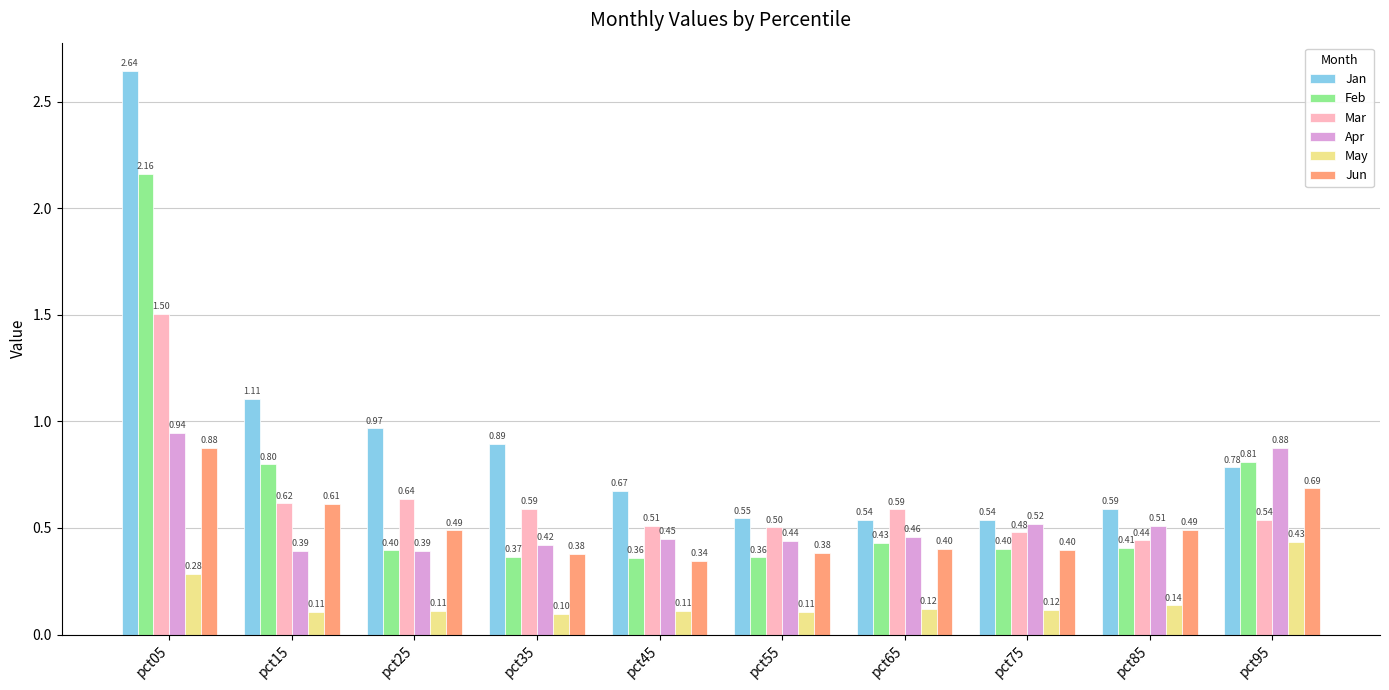

Is it true that Mar equals 1.0 at pct15?

False